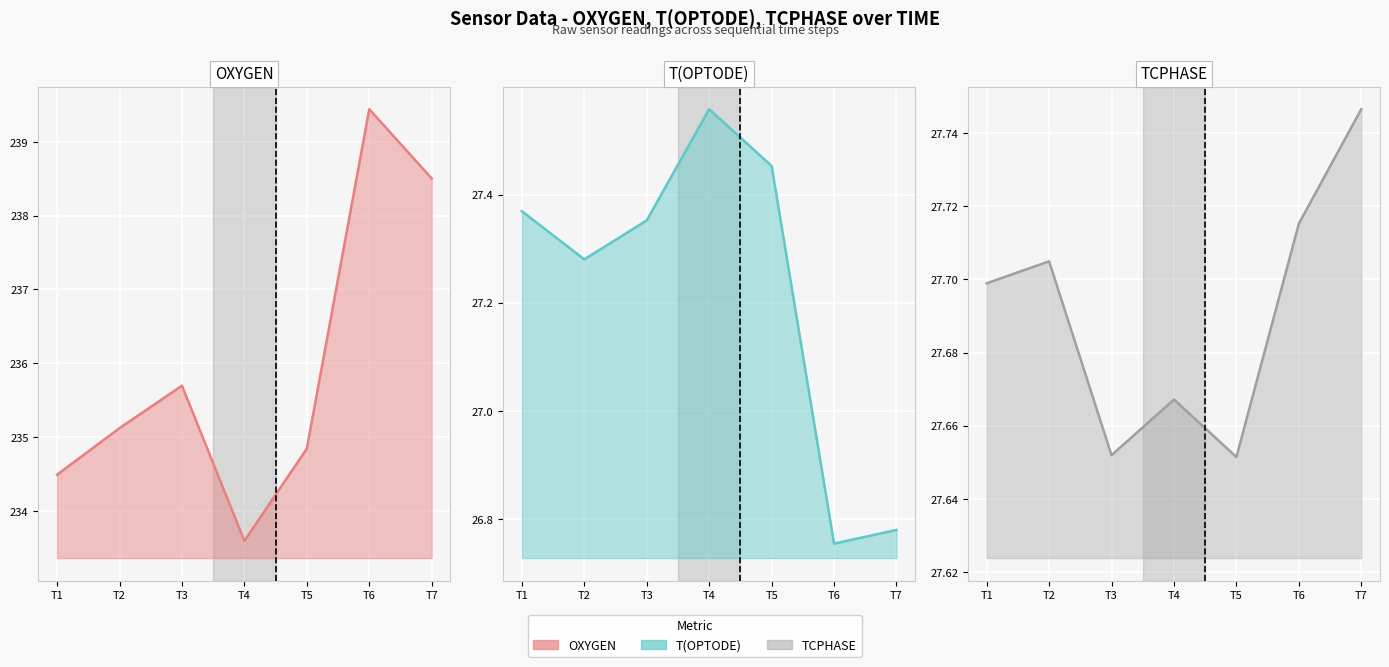

Which label corresponds to the smallest value in the chart?

T6